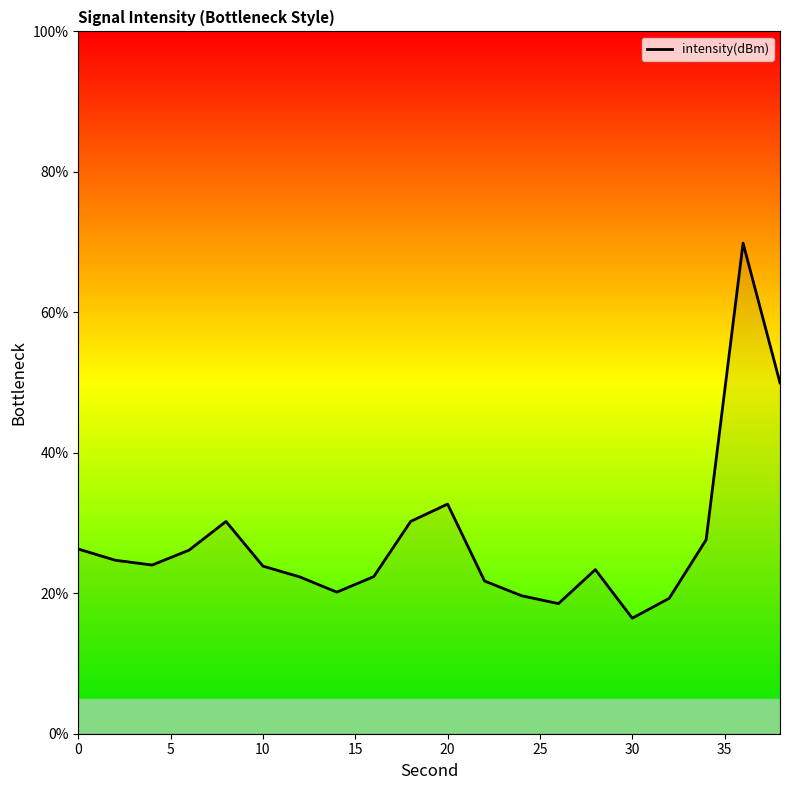

What is the minimum value shown in the chart?

16.5